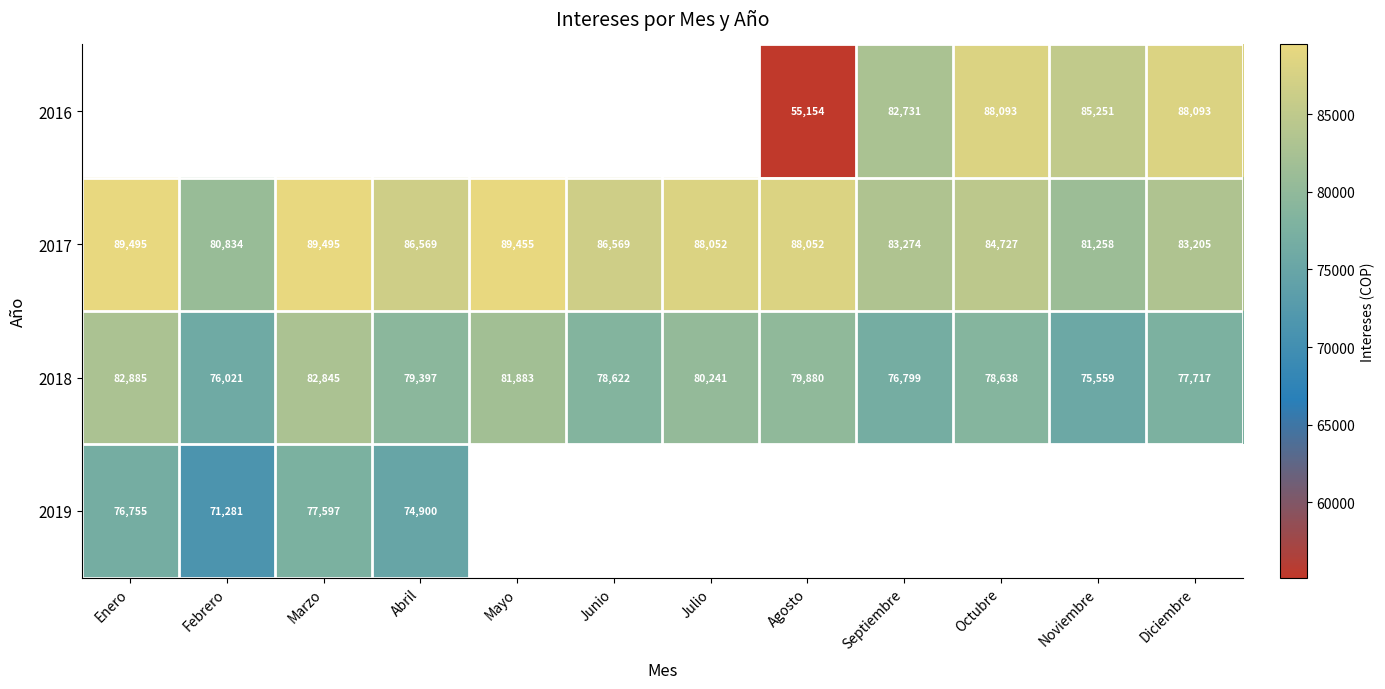

Between Diciembre and Mayo, which is larger?

Diciembre